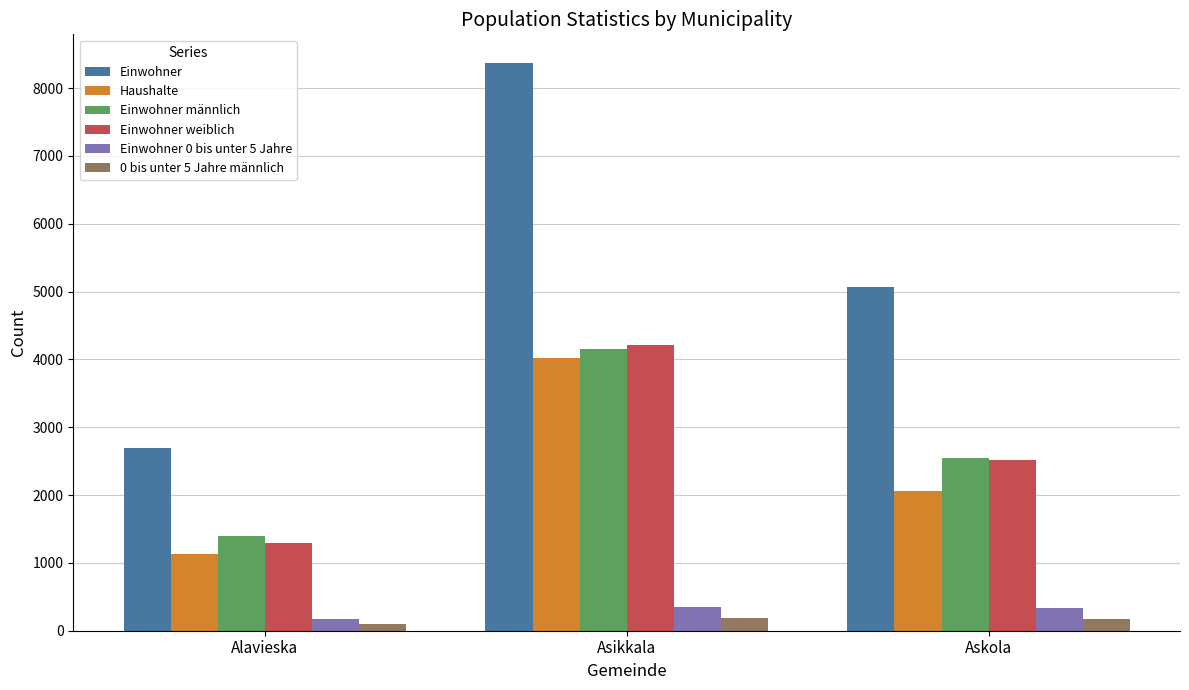

What is the label of the 3rd bar from the left?

Askola